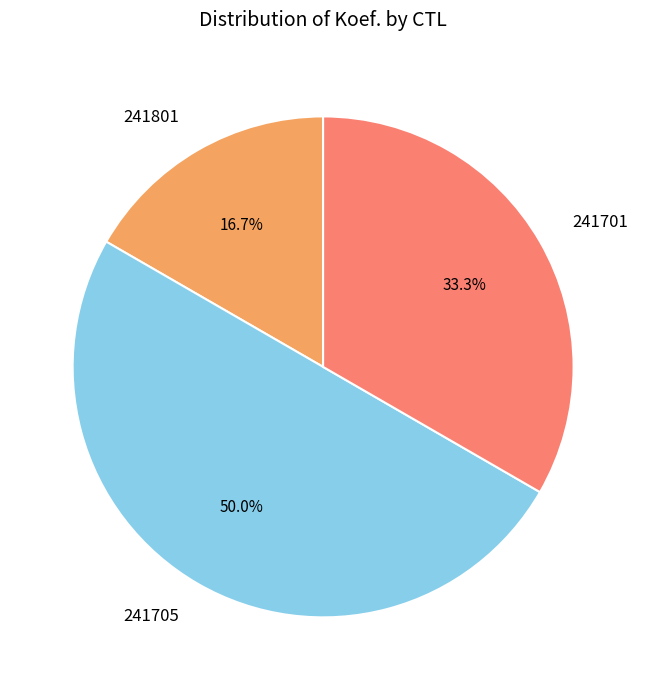

To the nearest percent, what portion does 241801 represent?

17%